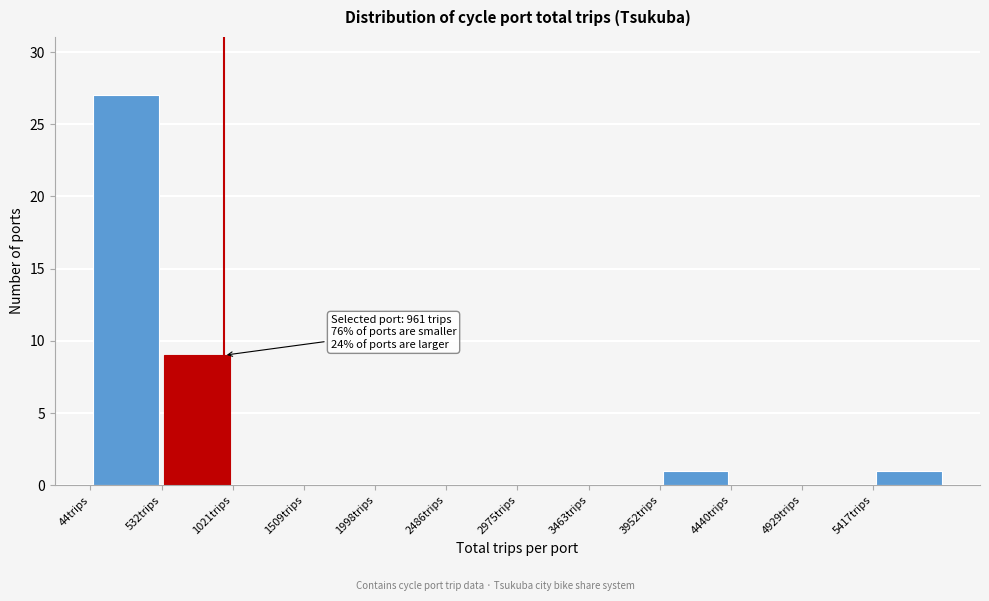

Which range on the x-axis has the tallest bar?

50 to 550